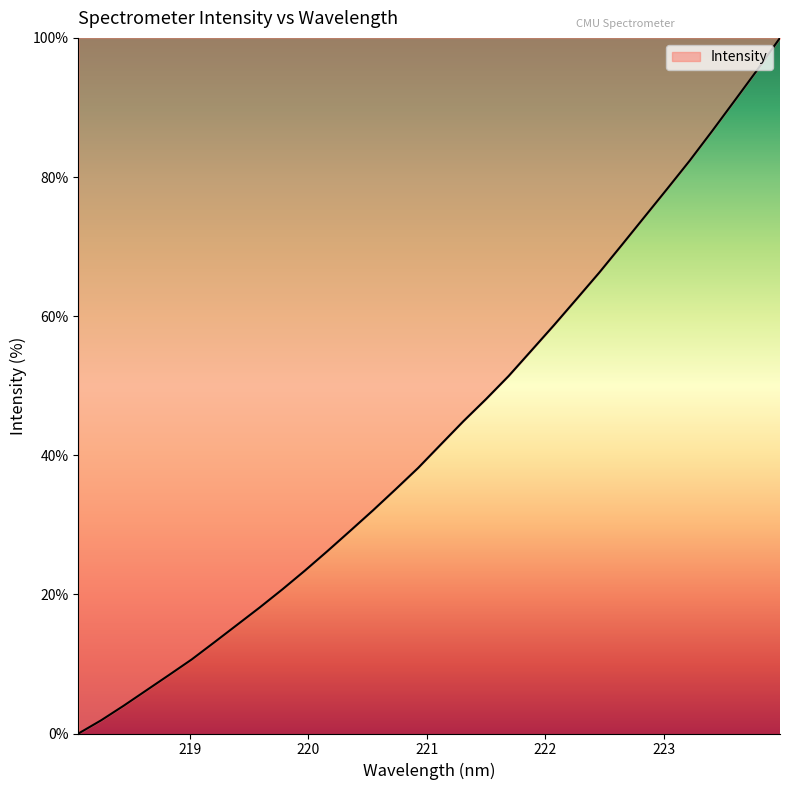

What is the difference between the maximum and minimum values?

100.0